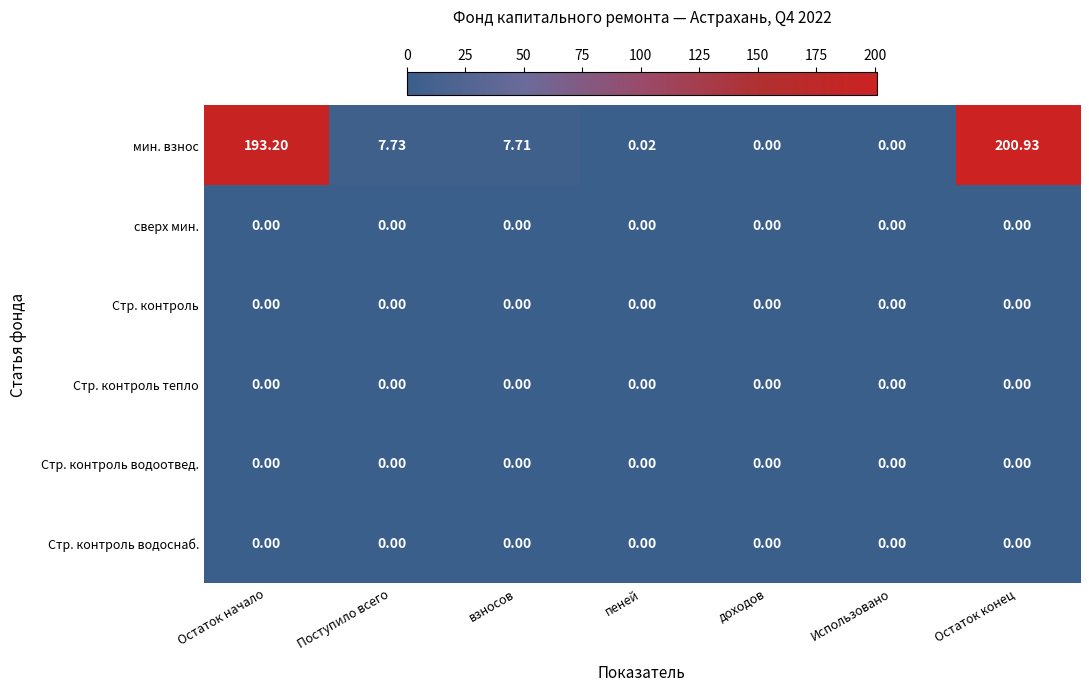

Which series has the largest total across all categories?

мин. взнос